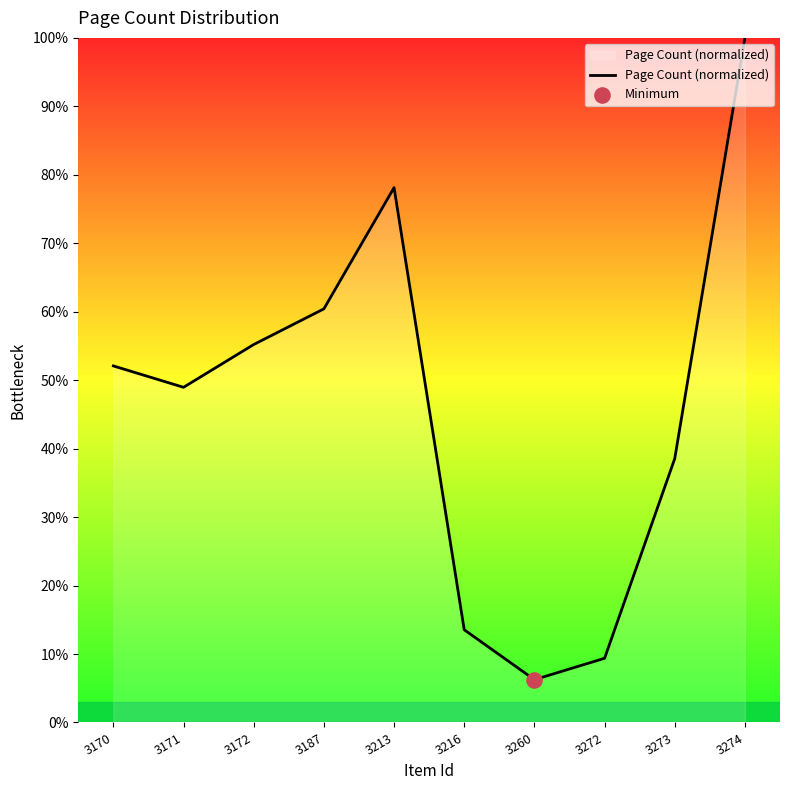

What is the ratio of the value at 3274 to the value at 3172?

1.8